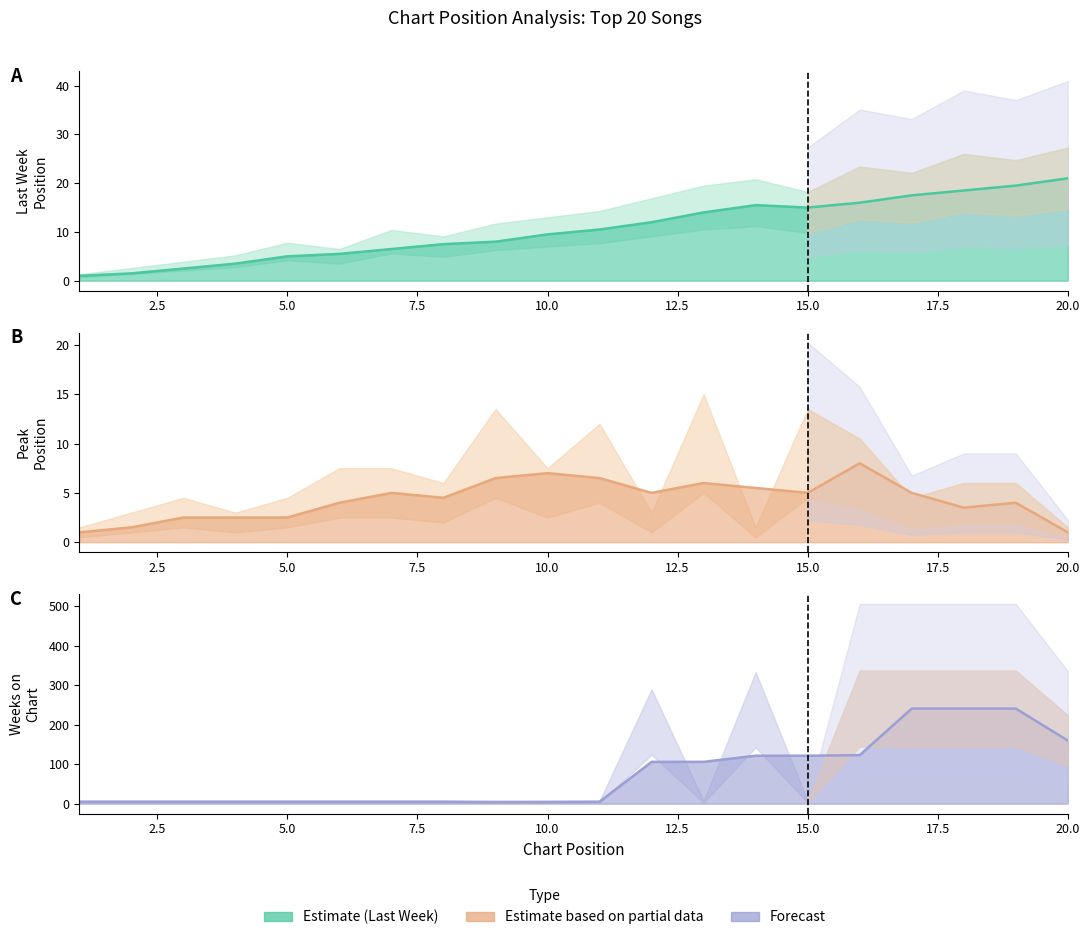

Which category has the lowest value across all series?

1